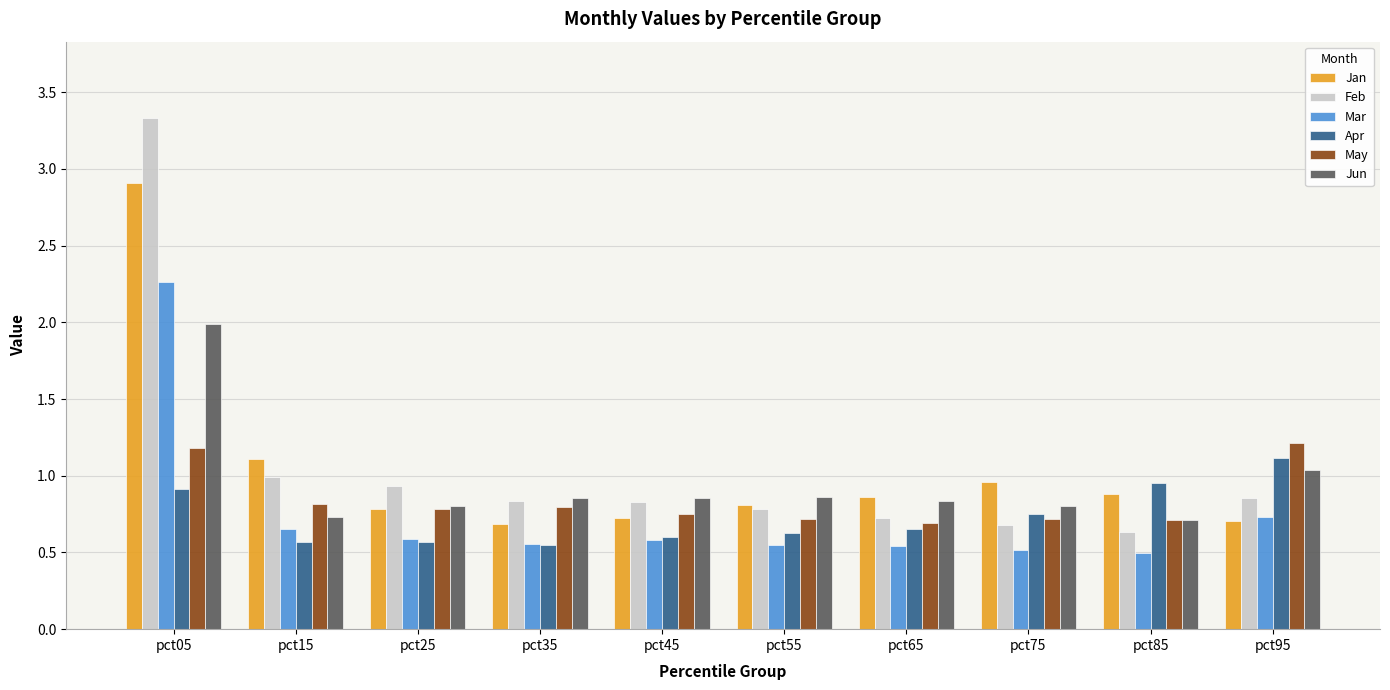

At which category does the chart reach its peak across all series?

pct05